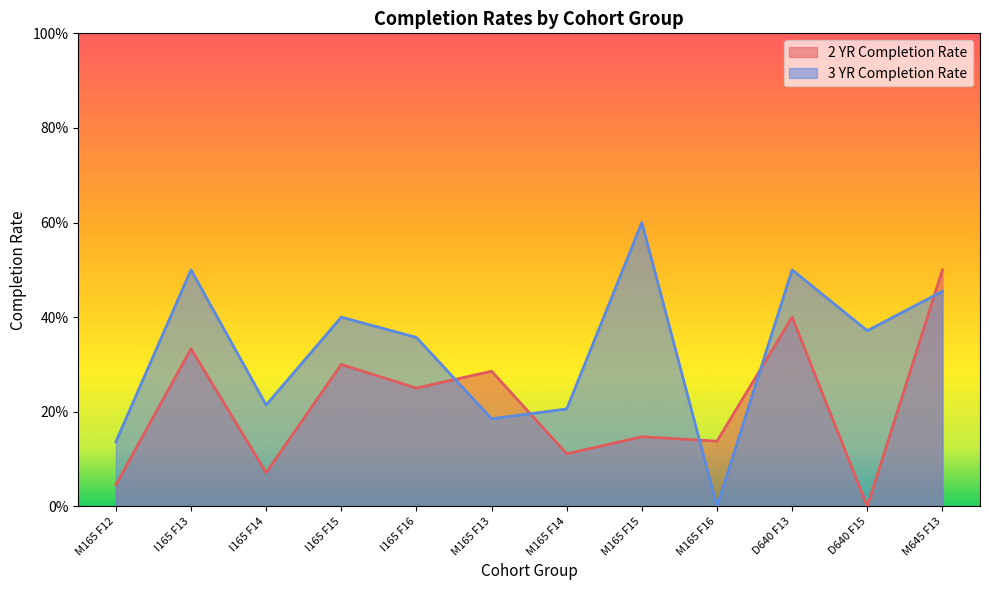

Reading left to right, extract all data points from this chart.

M165 F12=0.1	I165 F13=0.5	I165 F14=0.2	I165 F15=0.4	I165 F16=0.4	M165 F13=0.2	M165 F14=0.2	M165 F15=0.6	M165 F16=0.0	D640 F13=0.5	D640 F15=0.4	M645 F13=0.5